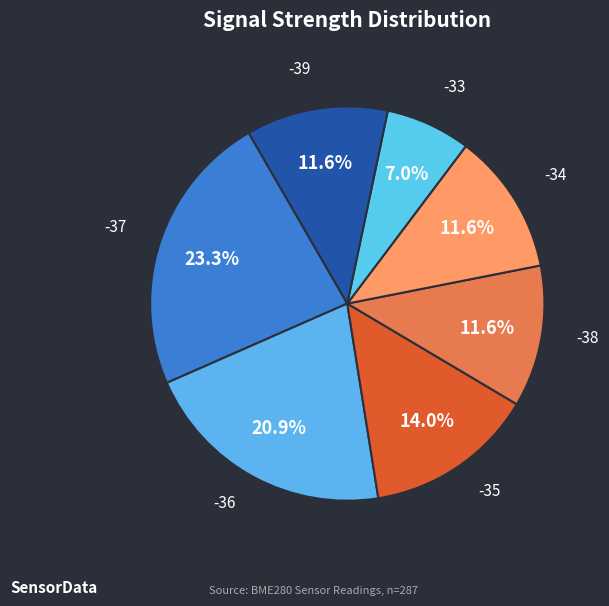

Does -35 account for over 50% of the chart?

No